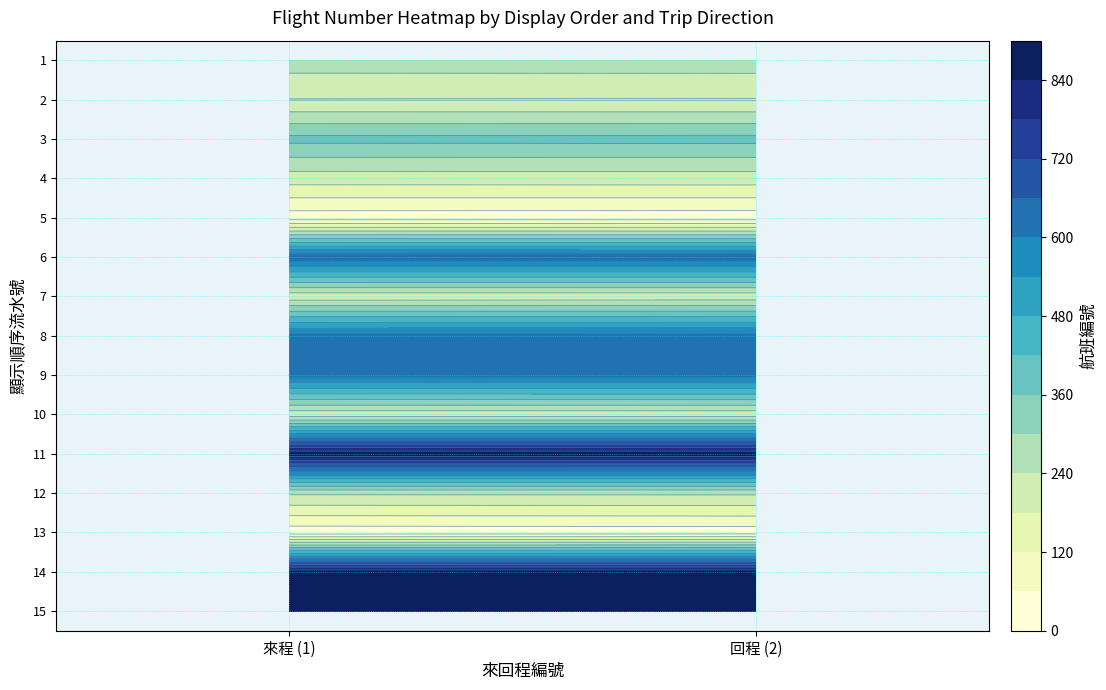

The value of 9 at 來程 (1) is 622. True or false?

True